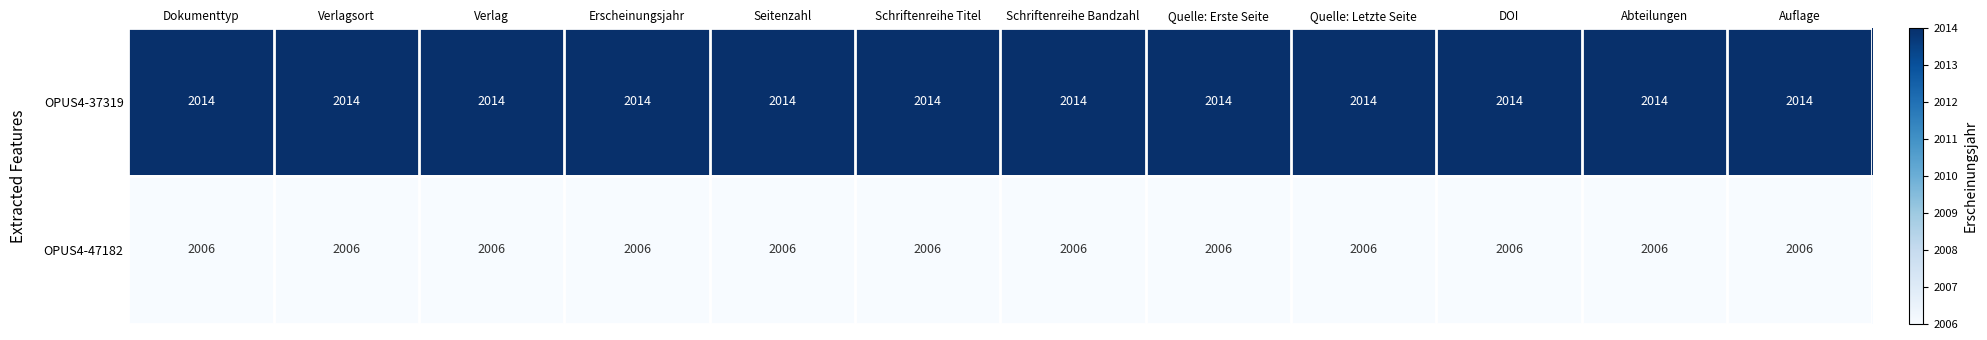

List the series in order of their peak value, lowest first.

OPUS4-47182, OPUS4-37319